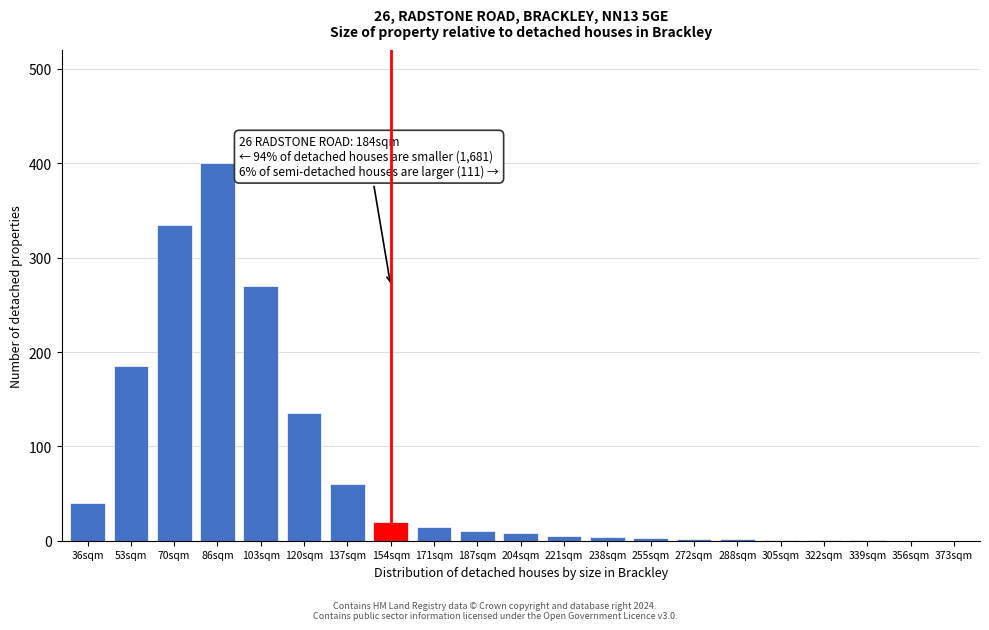

At which label is the value closest to 200?

53sqm